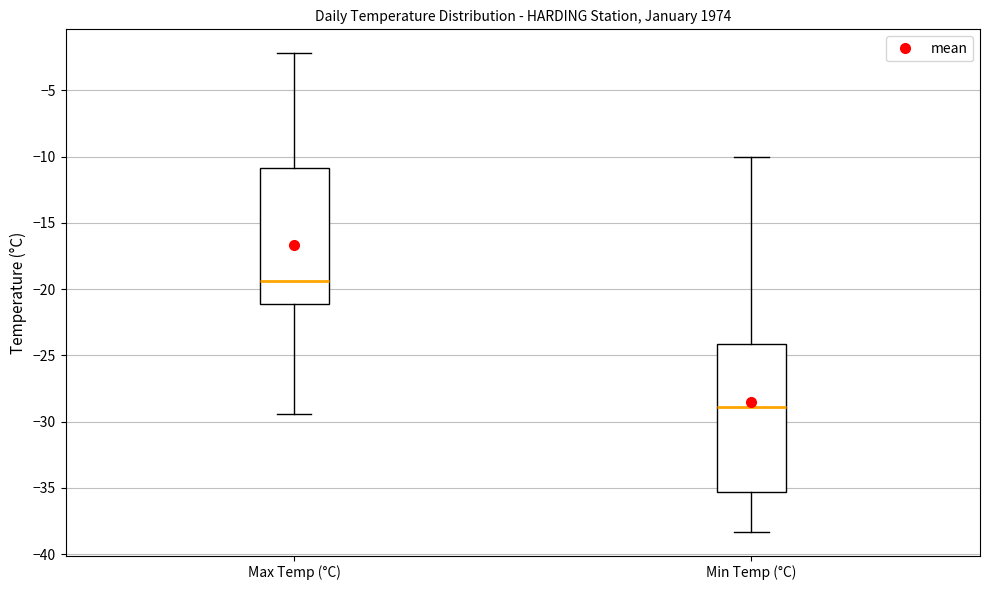

Comparing the boxes themselves (not the whiskers), which one is the tallest?

Min Temp (°C)